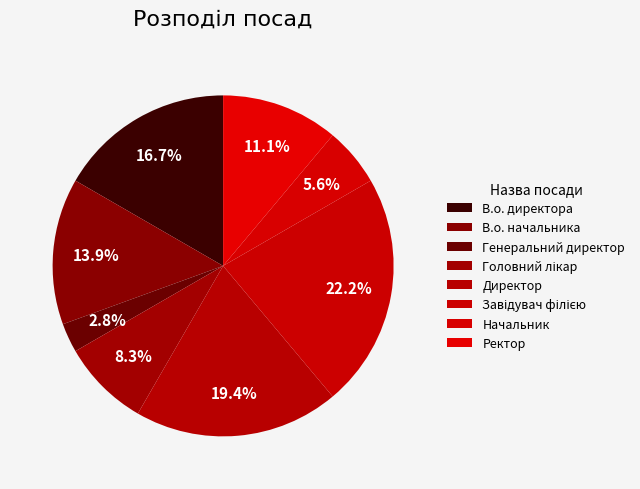

Combined, do В.о. начальника and Ректор account for over 50%?

No